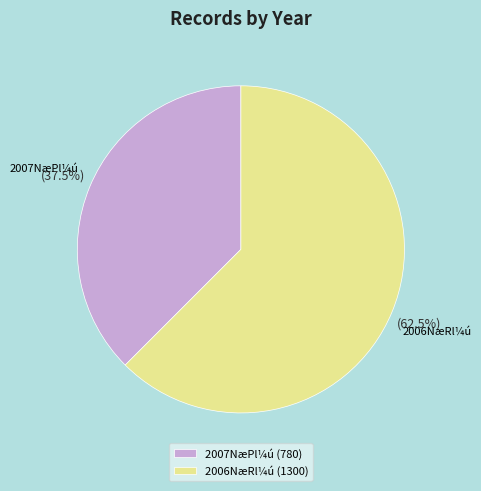

Which has a higher value, 2006NæRl¼ú or 2007NæPl¼ú?

2006NæRl¼ú